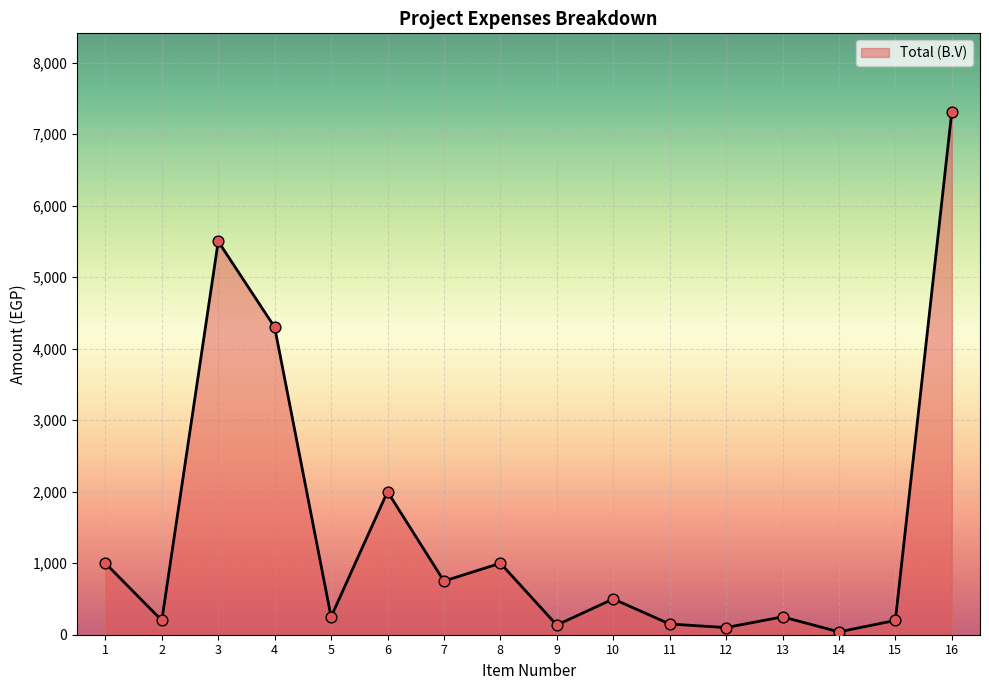

What is the ratio of the value at 9 to the value at 2?

0.7